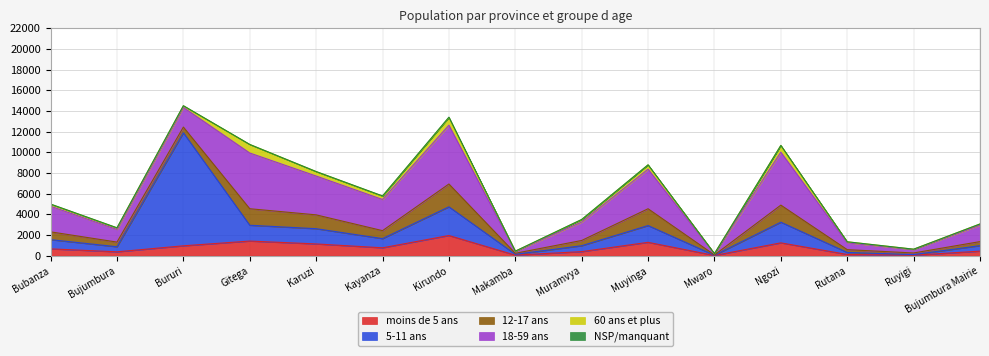

Which series has the widest spread of values?

5-11 ans